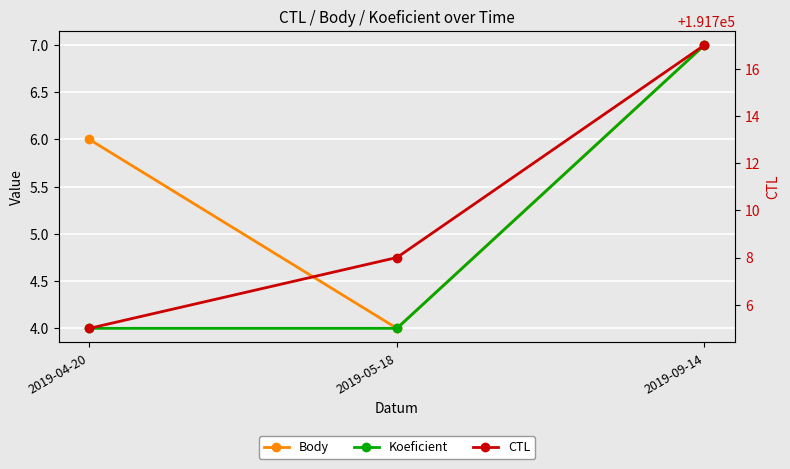

Which series changed the most between 2019-04-20 and 2019-09-14?

CTL